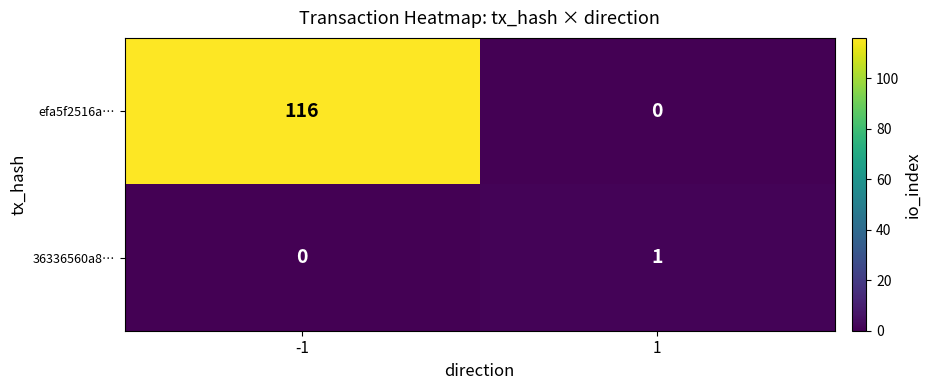

Which series has the largest range (max minus min)?

efa5f2516a…